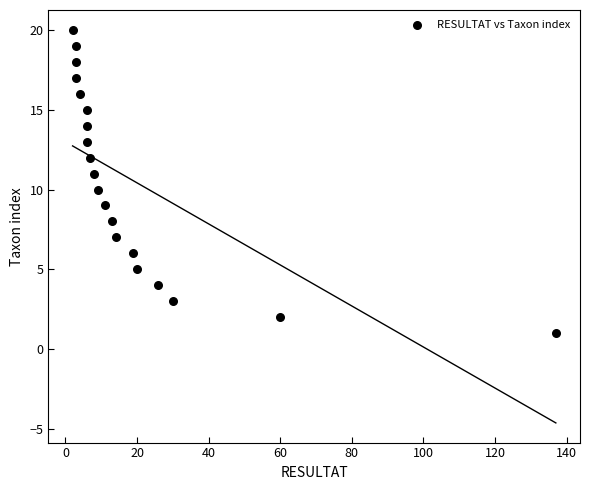

What is the range of Y values (max minus min)?

19